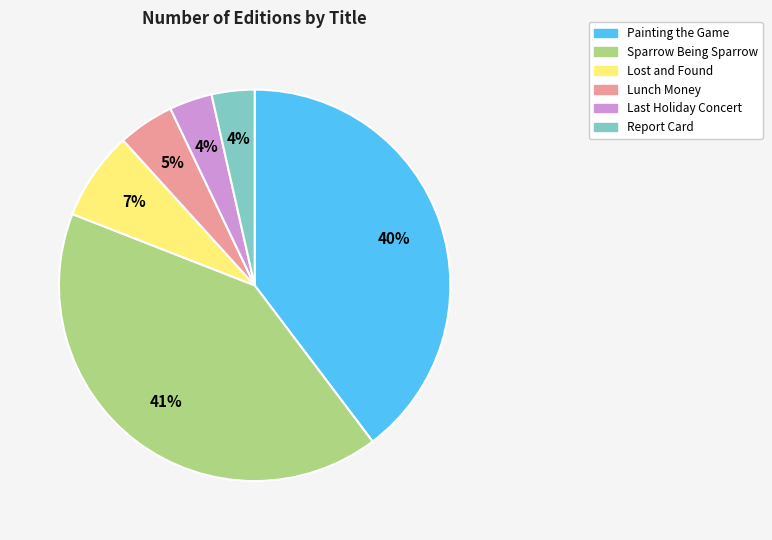

To the nearest percent, what is the difference between the Report Card and Painting the Game slice percentages?

36%